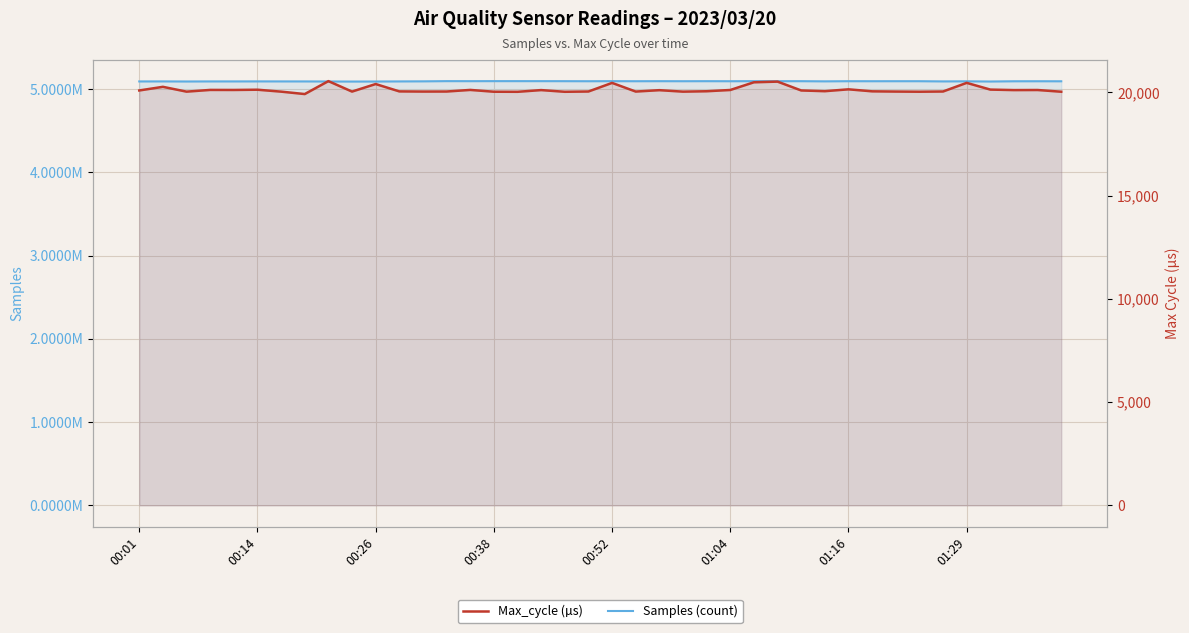

List the series in order of their peak value, highest first.

Samples (count), Max_cycle (µs)